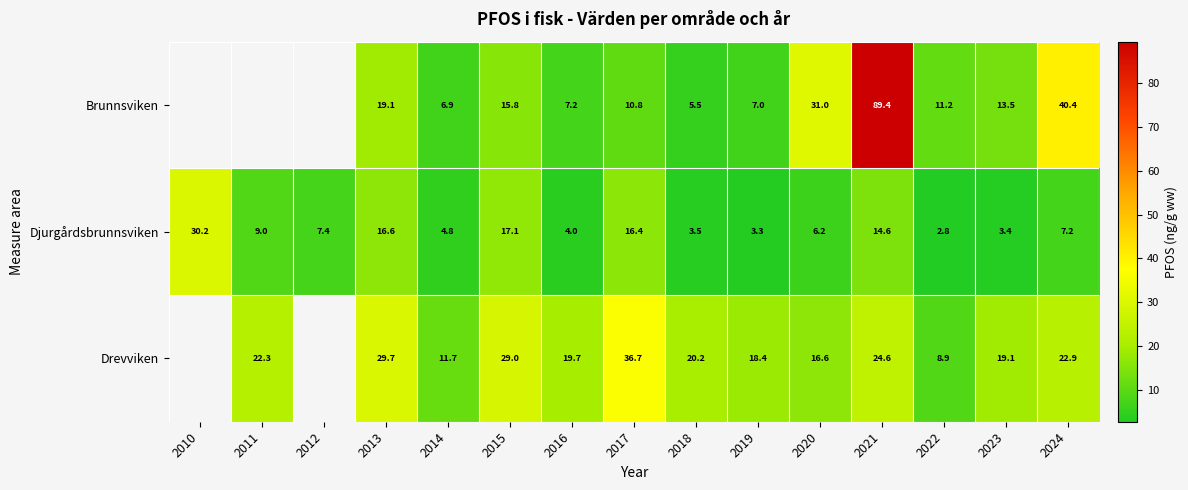

Where does the Djurgårdsbrunnsviken series first go above 7?

2010